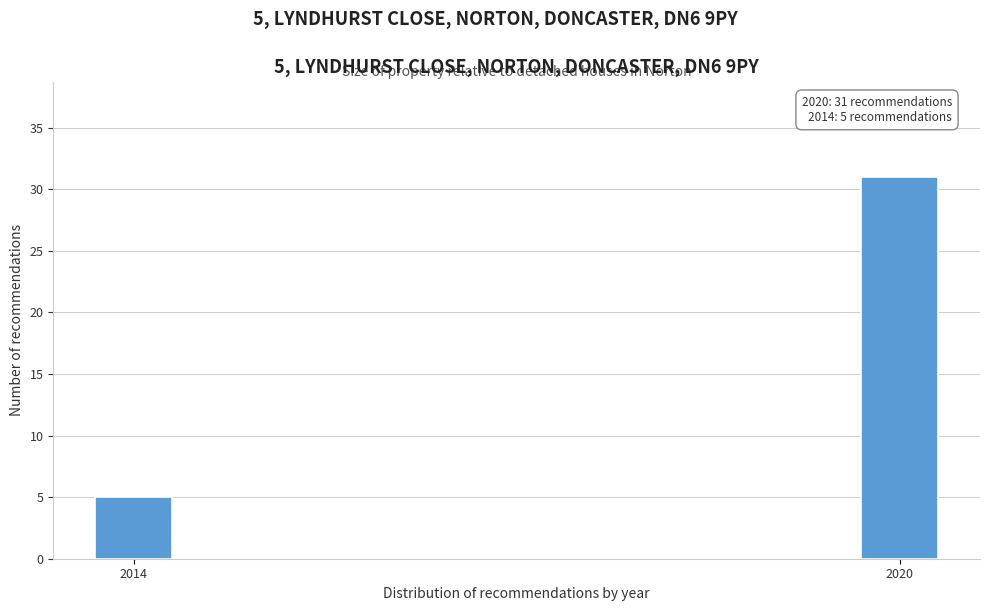

Reading left to right, list all the values displayed in this chart.

2014=5	2020=31